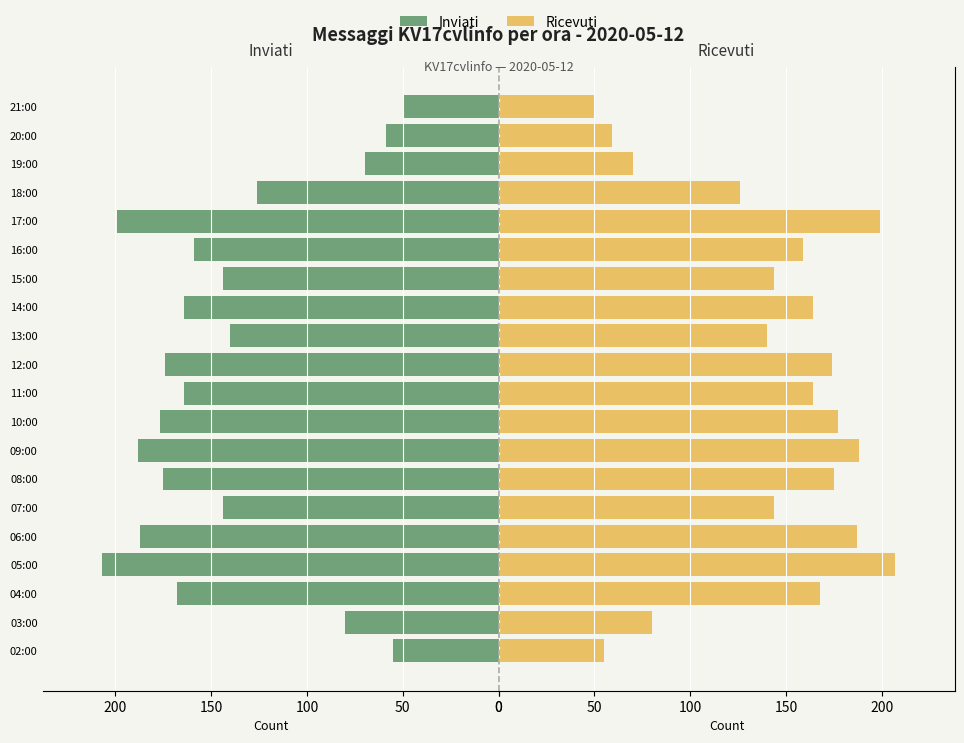

How many groups of bars are there?

20